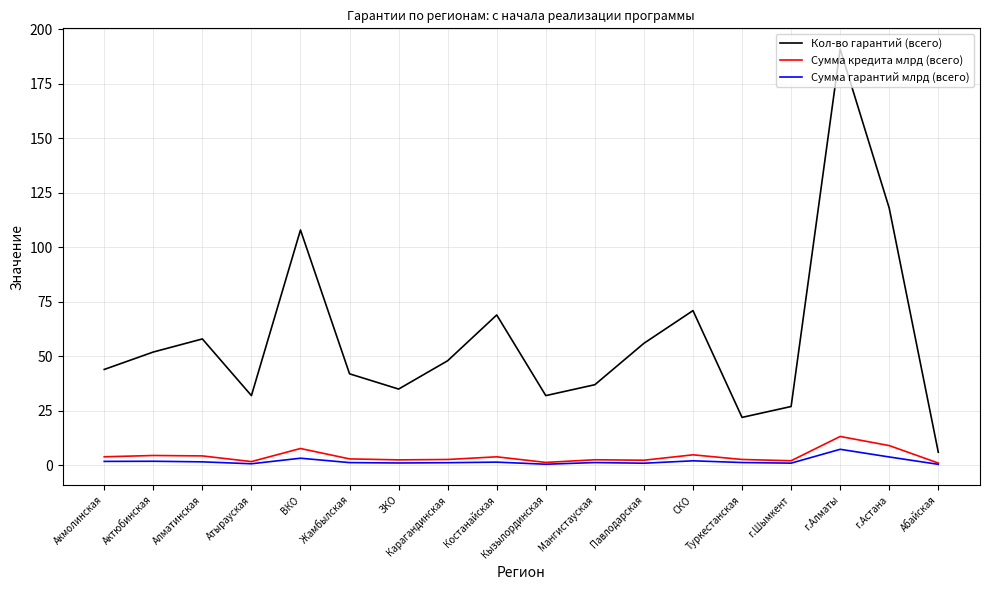

What is the lowest value of the Сумма гарантий млрд (всего) series?

0.5